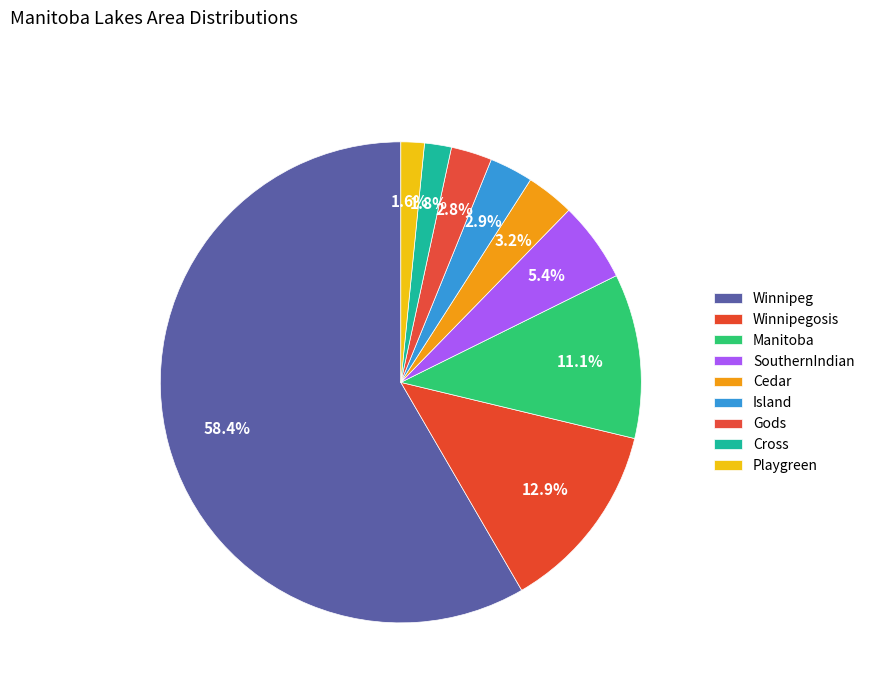

How many slices are in this pie chart?

9